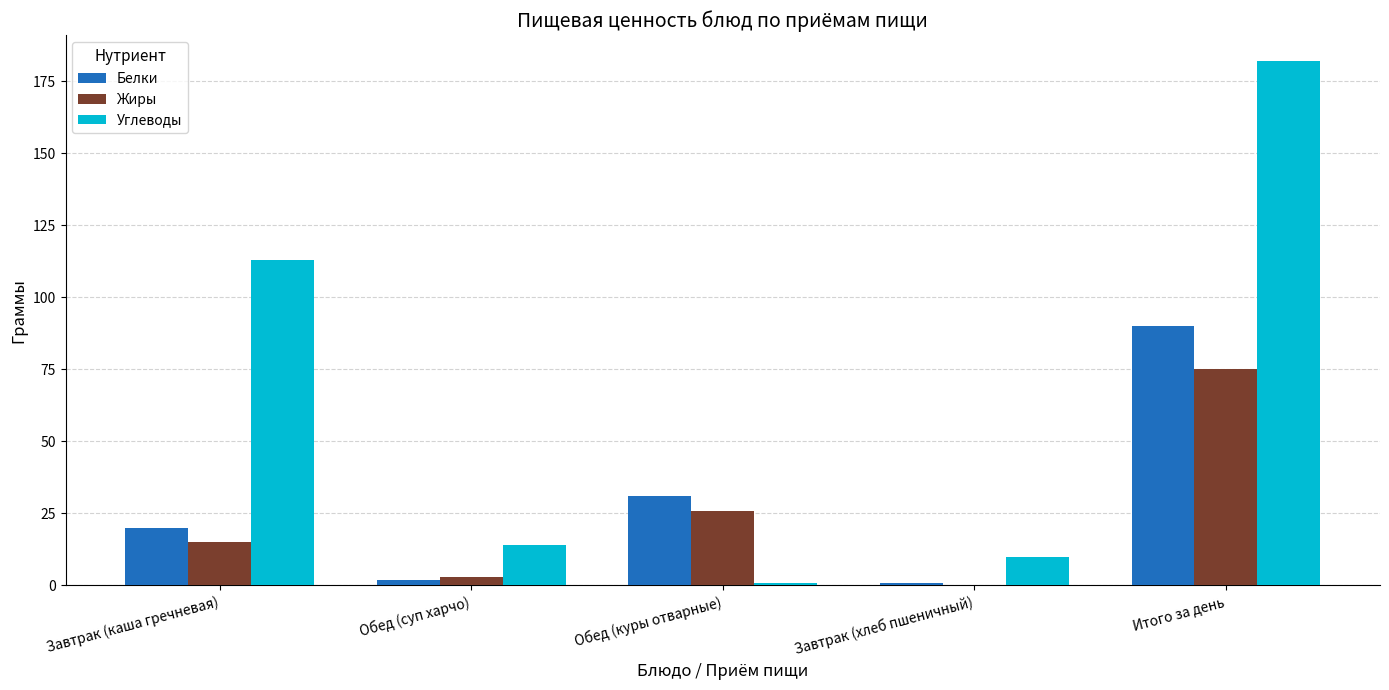

Reading left to right, what are all the values shown in this chart?

Белки: Завтрак (каша гречневая)=20	Обед (суп харчо)=2	Обед (куры отварные)=31	Завтрак (хлеб пшеничный)=1	Итого за день=90
Жиры: Завтрак (каша гречневая)=15	Обед (суп харчо)=3	Обед (куры отварные)=26	Завтрак (хлеб пшеничный)=0	Итого за день=75
Углеводы: Завтрак (каша гречневая)=113	Обед (суп харчо)=14	Обед (куры отварные)=1	Завтрак (хлеб пшеничный)=10	Итого за день=182